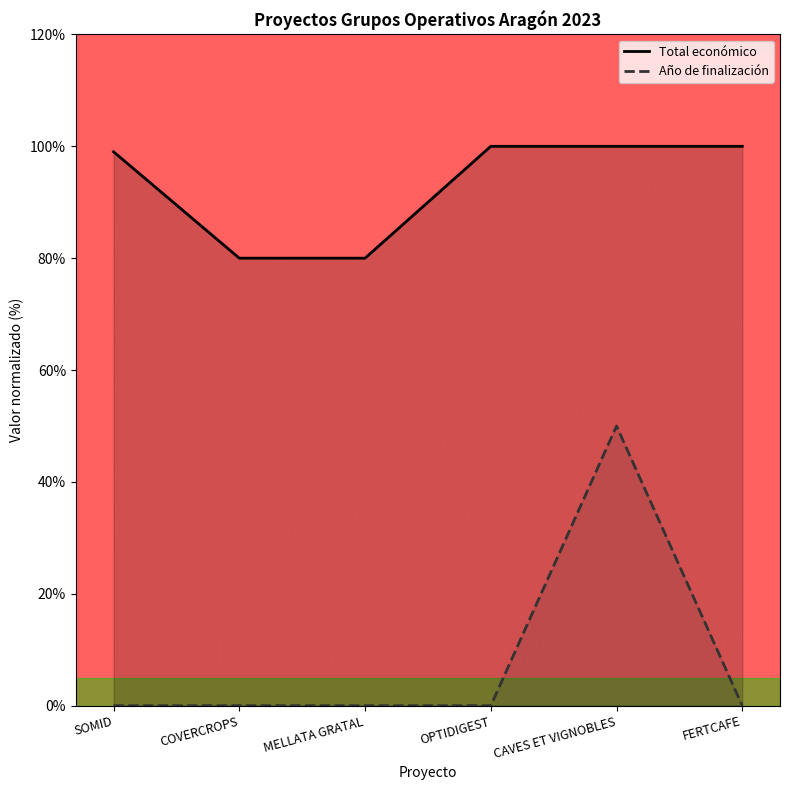

What is the value of the Año de finalización point at the 5th from the left?

50.0